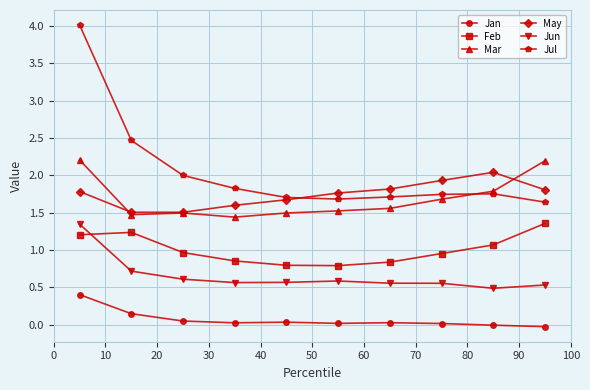

How many lines are shown in the chart?

6